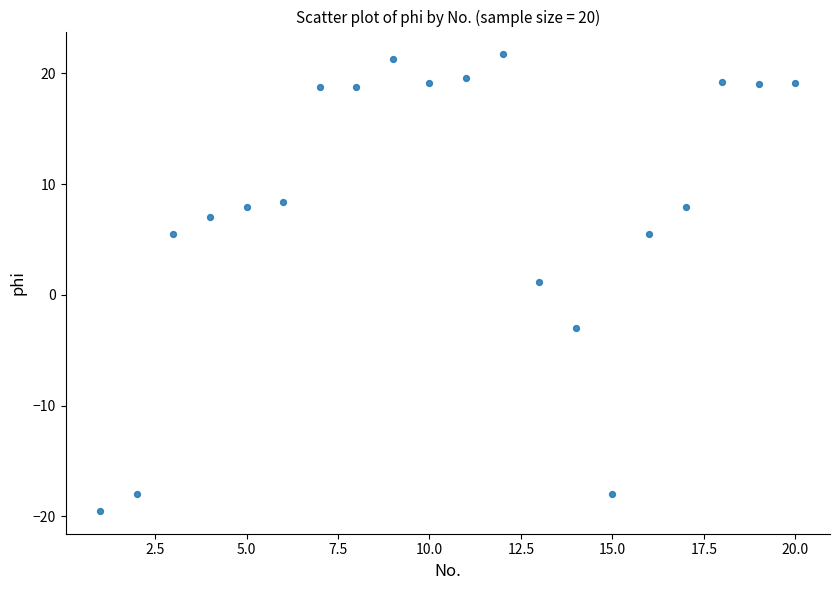

What is the range of X values (max minus min)?

19.0